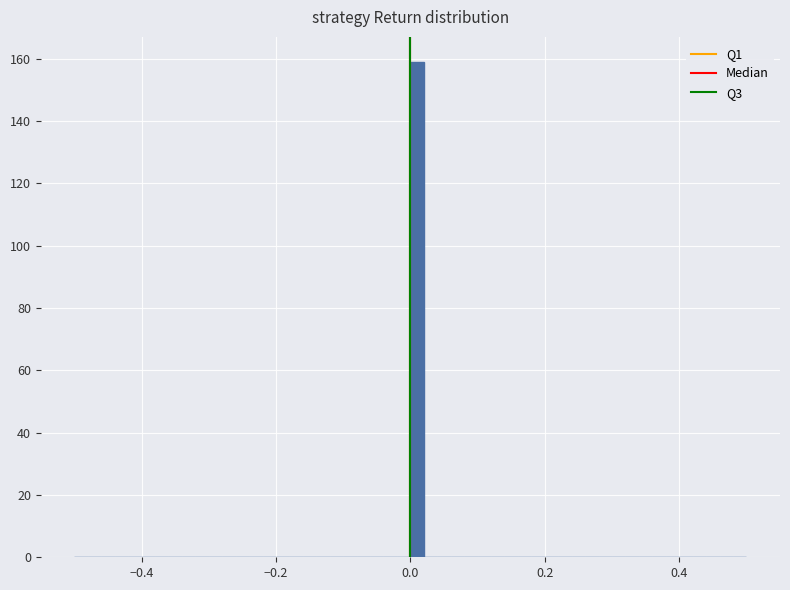

Around what value on the x-axis is the tallest bar? Give the approximate position of its centre, as read against the axis.

0.02